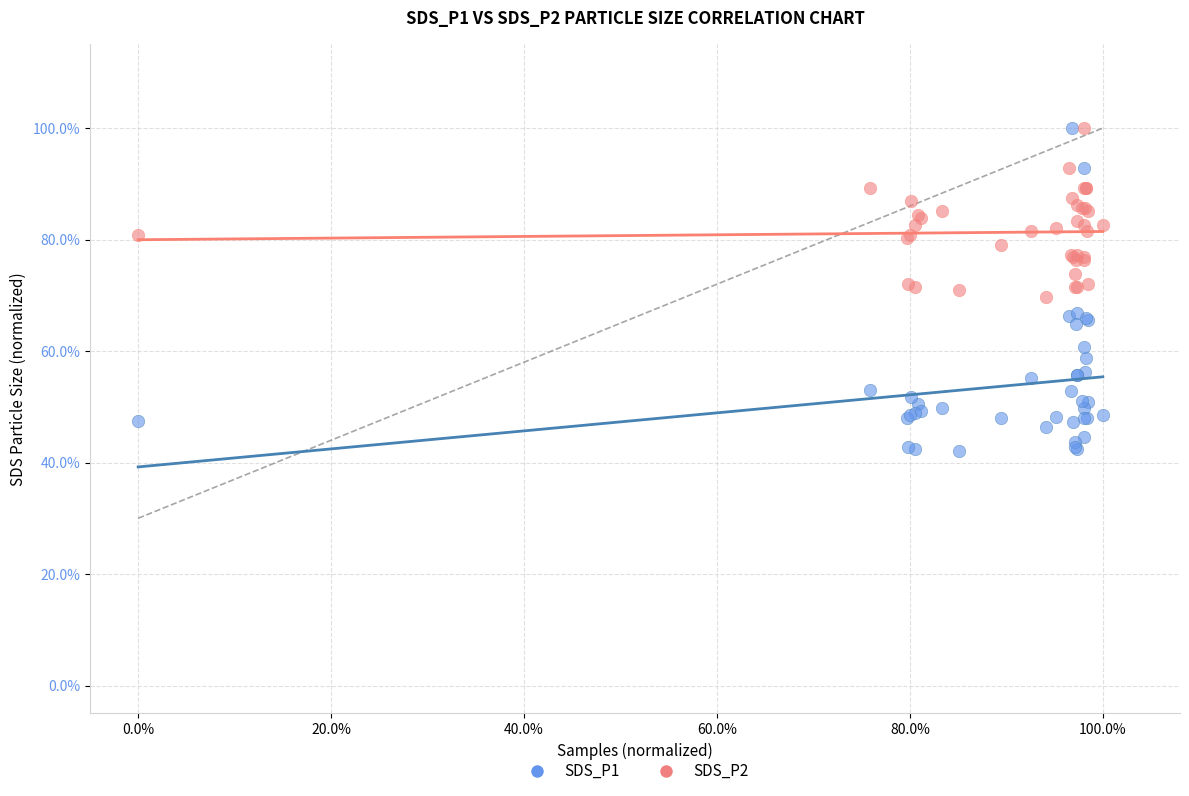

Which series has the widest spread of Y values?

SDS_P1